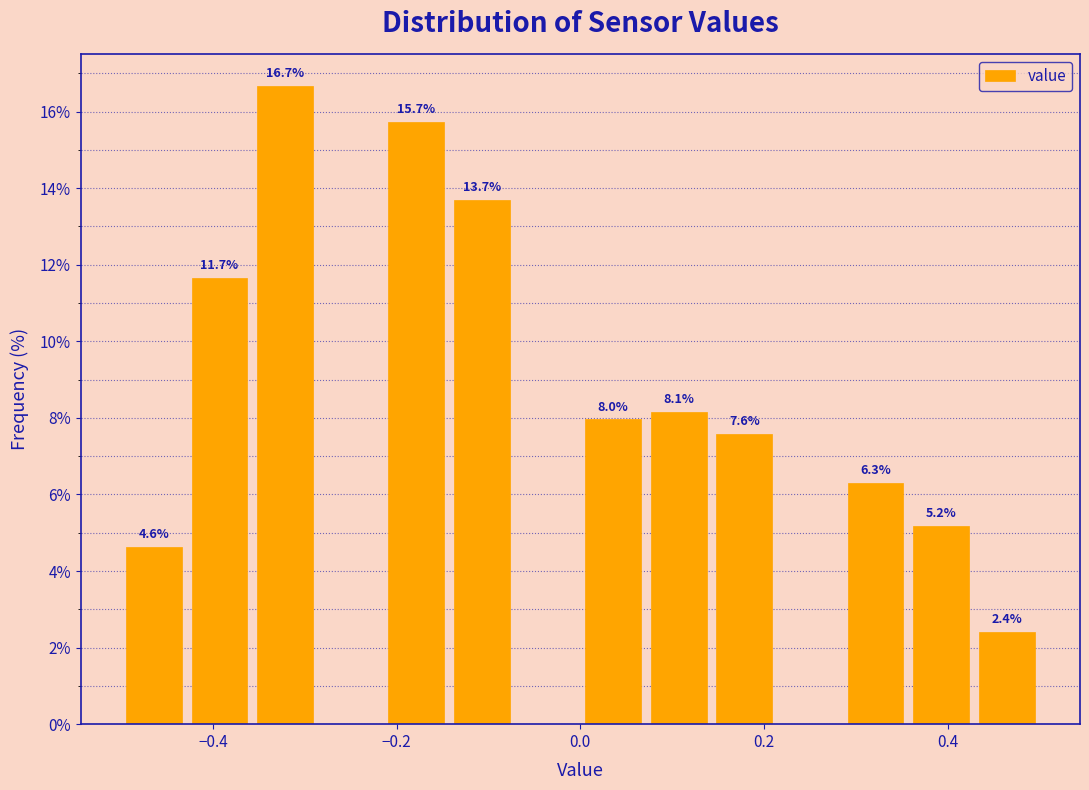

Read against the x-axis, roughly where is the centre of the tallest bar?

-0.32